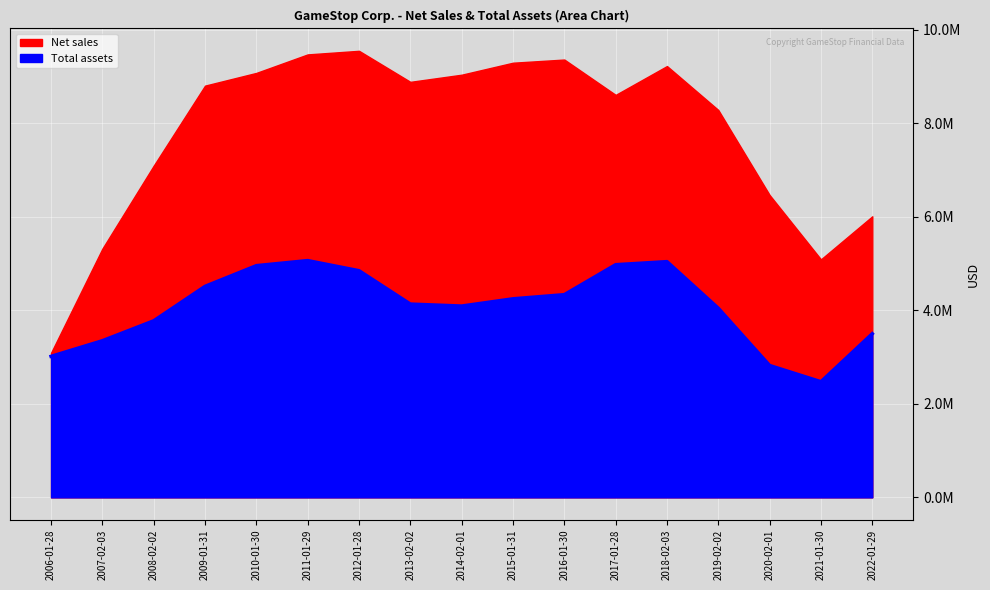

At which label does the data first exceed 4133600?

2009-01-31